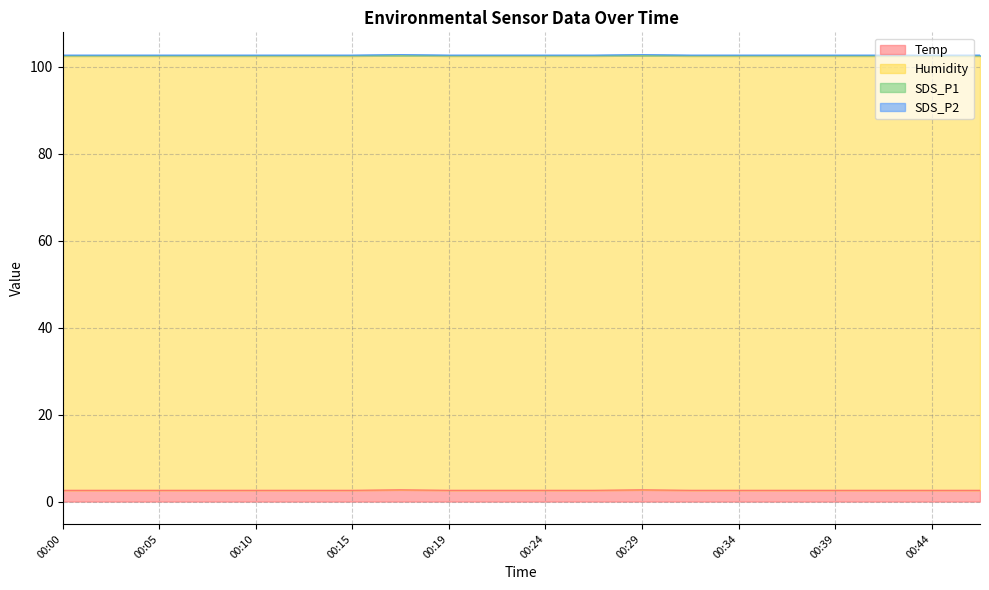

How many lines are shown in the chart?

4